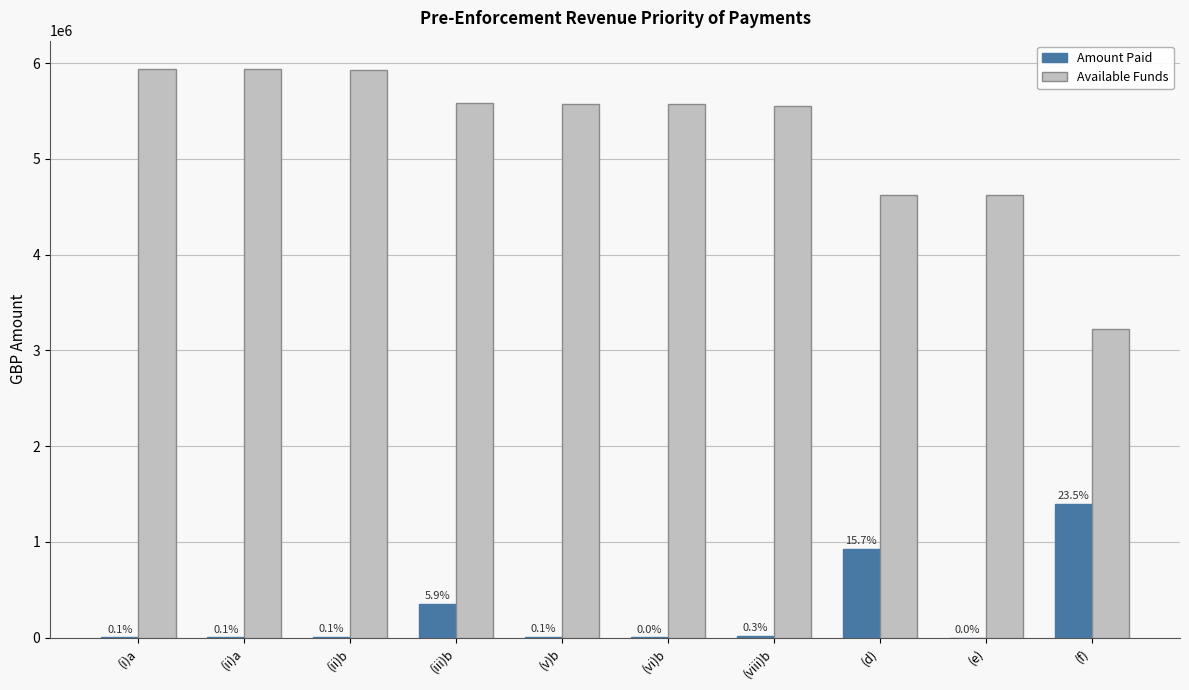

What is the label of the 5th bar from the left?

(v)b